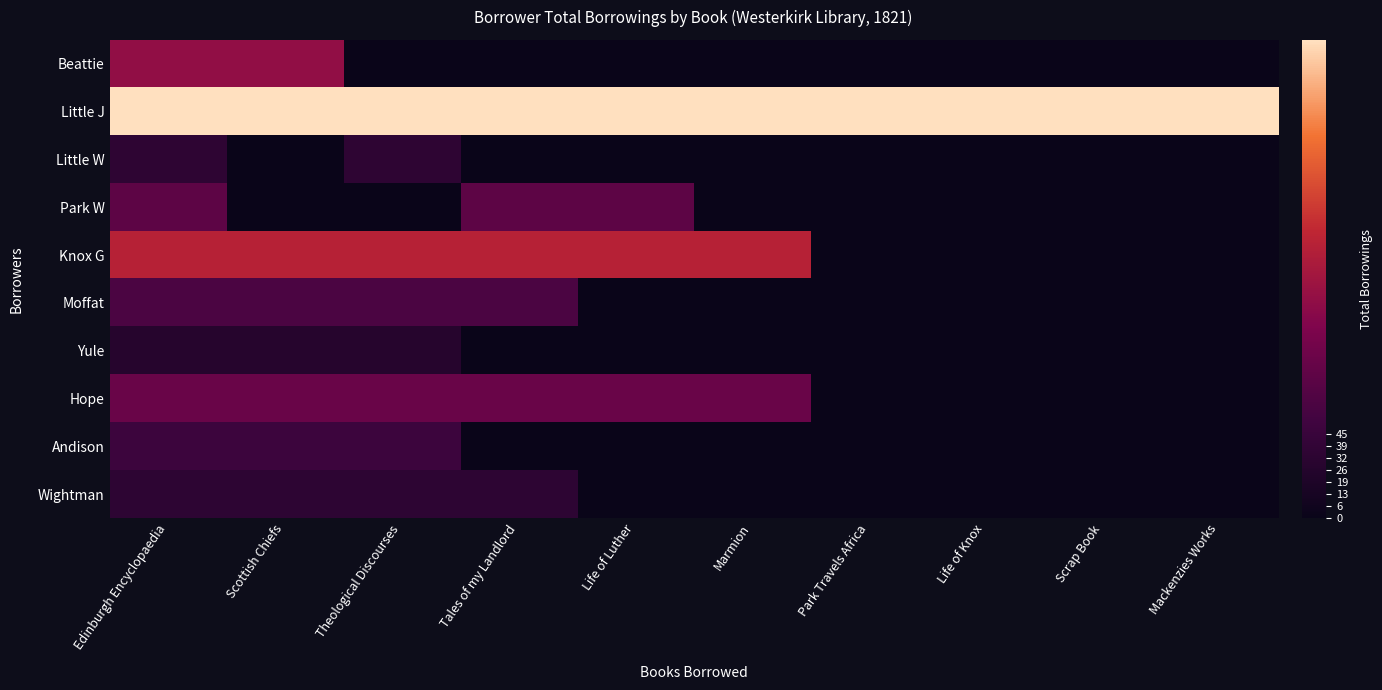

Which series has the largest total across all categories?

Little J